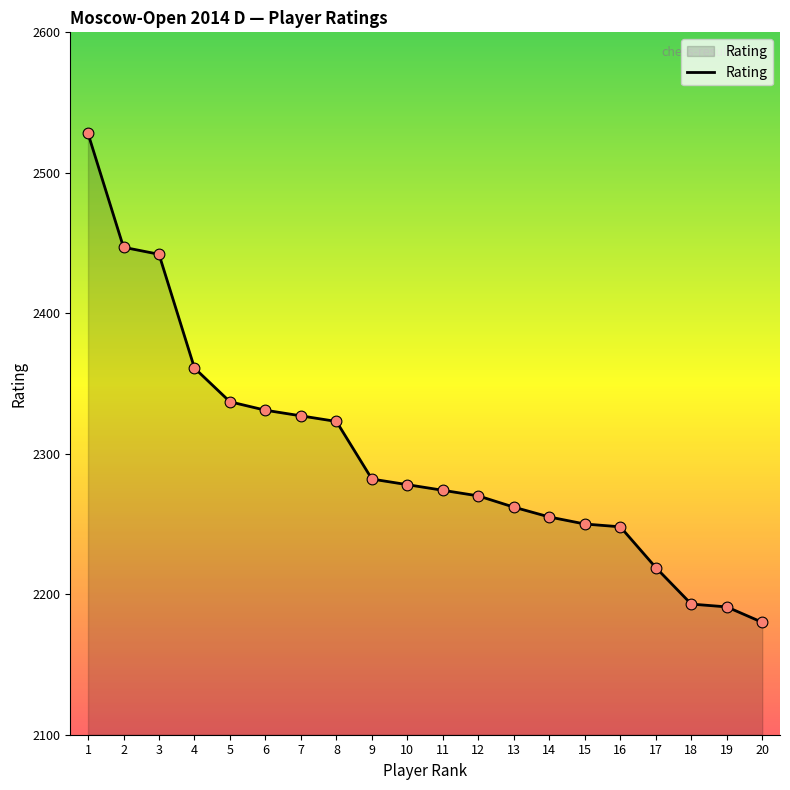

Which has a higher value, 5 or 11?

5